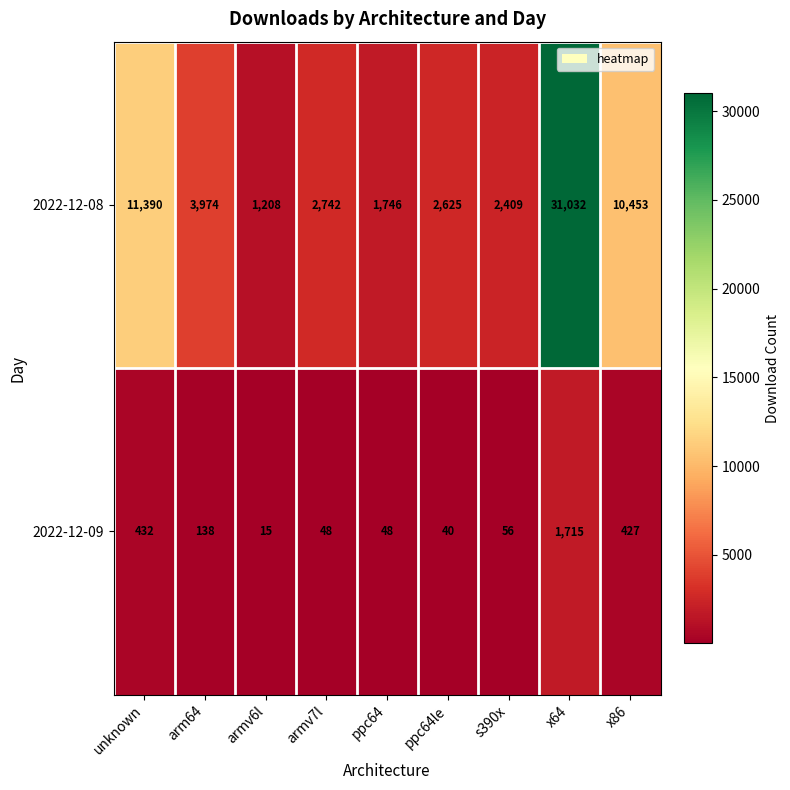

Between unknown and ppc64le, which series saw the biggest shift?

2022-12-08